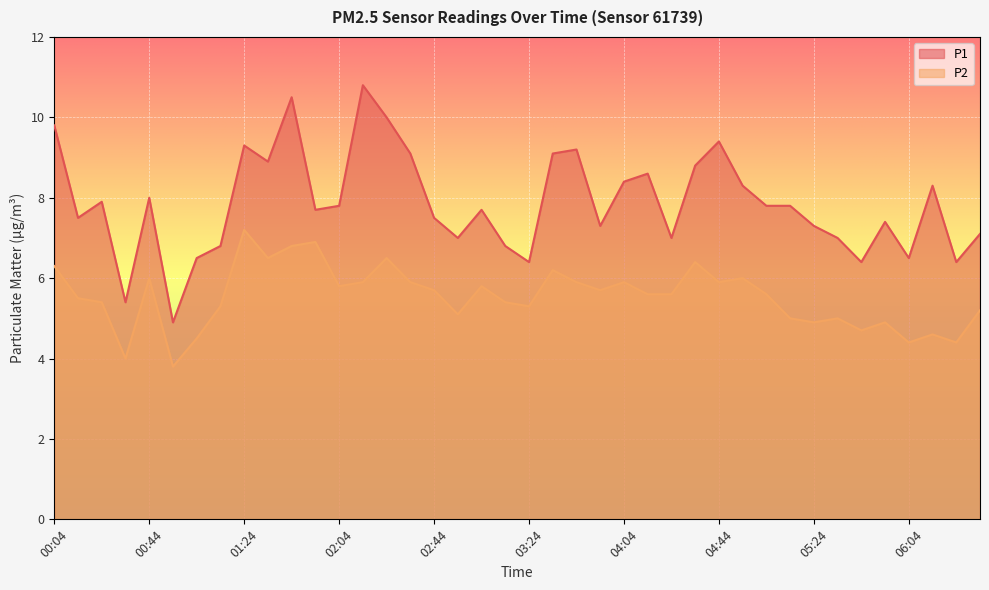

Reading left to right, extract all data points from this chart.

P1: 9.8	7.5	7.9	5.4	8.0	4.9	6.5	6.8	9.3	8.9	10.5	7.7	7.8	10.8	10.0	9.1	7.5	7.0	7.7	6.8	6.4	9.1	9.2	7.3	8.4	8.6	7.0	8.8	9.4	8.3	7.8	7.8	7.3	7.0	6.4	7.4	6.5	8.3	6.4	7.1
P2: 6.3	5.5	5.4	4.0	6.0	3.8	4.5	5.3	7.2	6.5	6.8	6.9	5.8	5.9	6.5	5.9	5.7	5.1	5.8	5.4	5.3	6.2	5.9	5.7	5.9	5.6	5.6	6.4	5.9	6.0	5.6	5.0	4.9	5.0	4.7	4.9	4.4	4.6	4.4	5.2